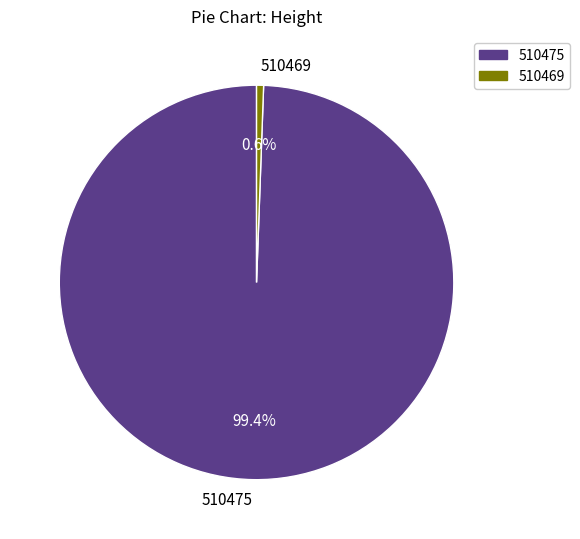

Does 510469 account for over 50% of the chart?

No